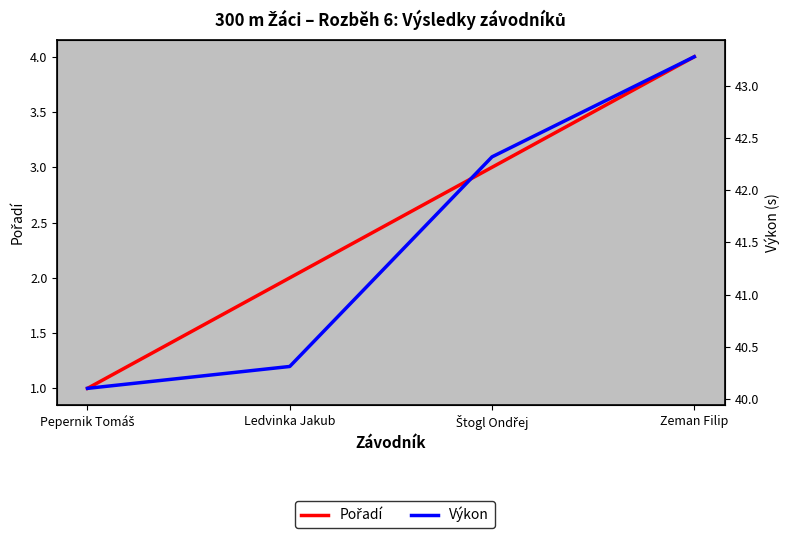

Which series has the largest range (max minus min)?

Výkon